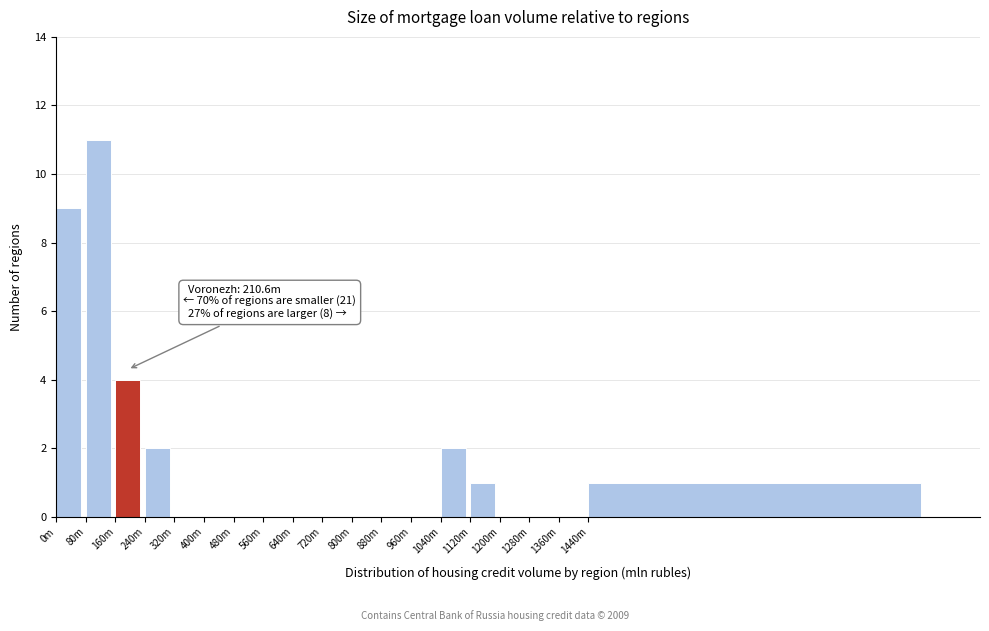

Reading left to right, extract all data points from this chart.

0m=9	80m=11	160m=4	240m=2	320m=0	400m=0	480m=0	560m=0	640m=0	720m=0	800m=0	880m=0	960m=0	1040m=2	1120m=1	1200m=0	1280m=0	1360m=0	1440m=1